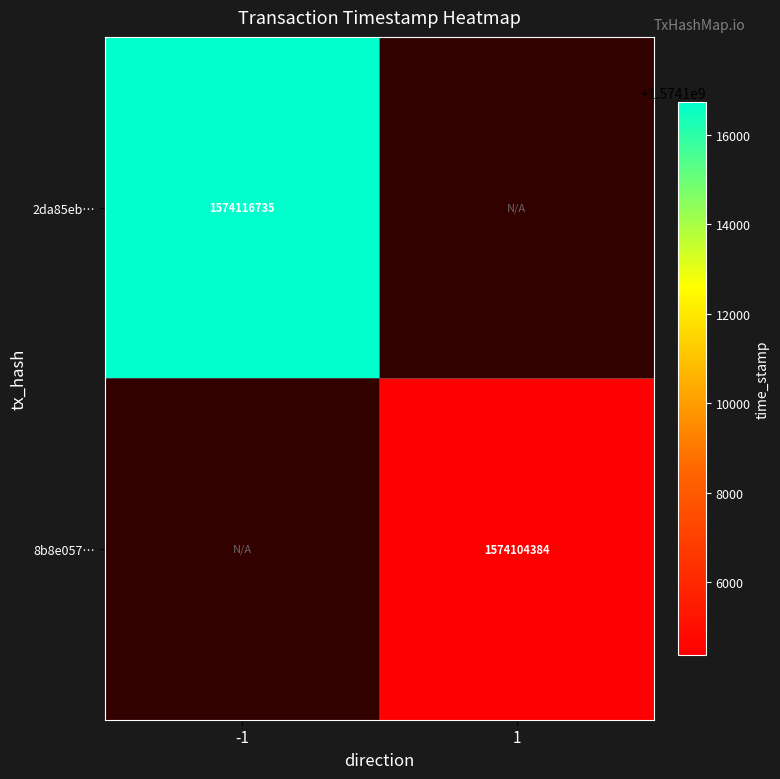

At how many categories does at least one series exceed 1574113766?

1